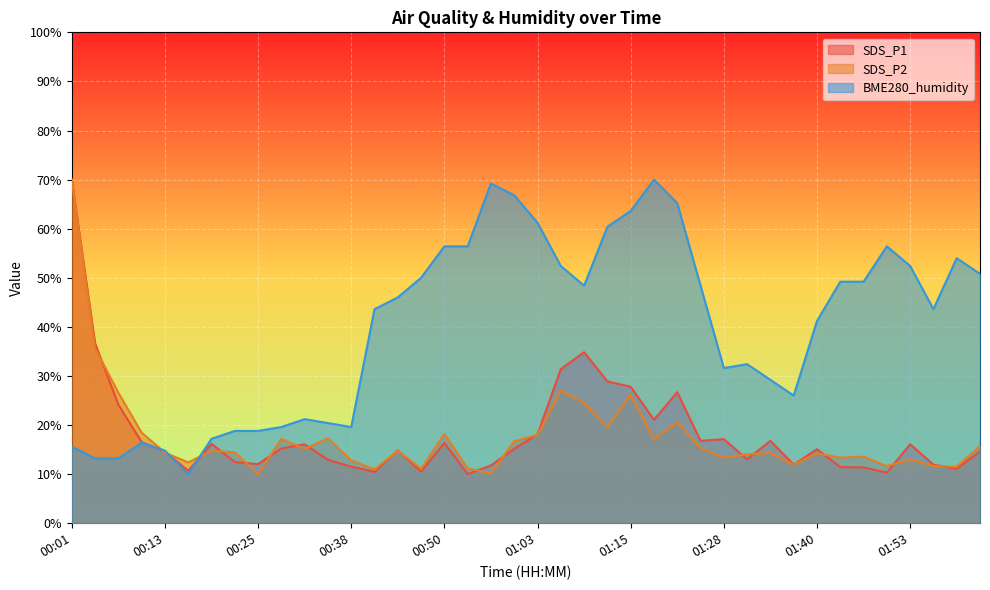

What is the spread (max minus min) of values at 00:38?

8.1